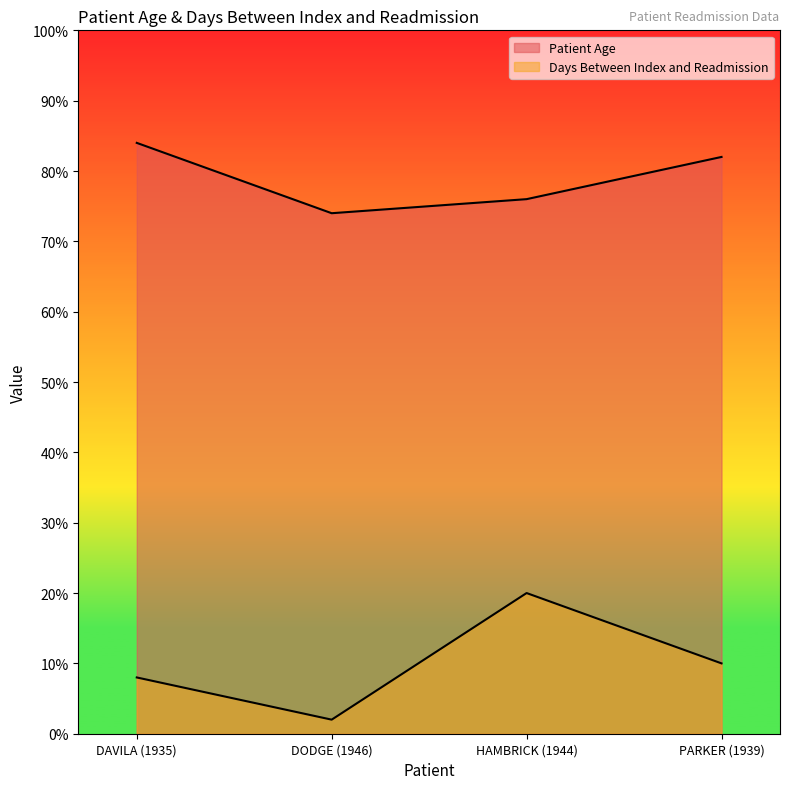

Is the value of Days Between Index and Readmission at PARKER (1939) greater than the value of Patient Age at DAVILA (1935)?

No